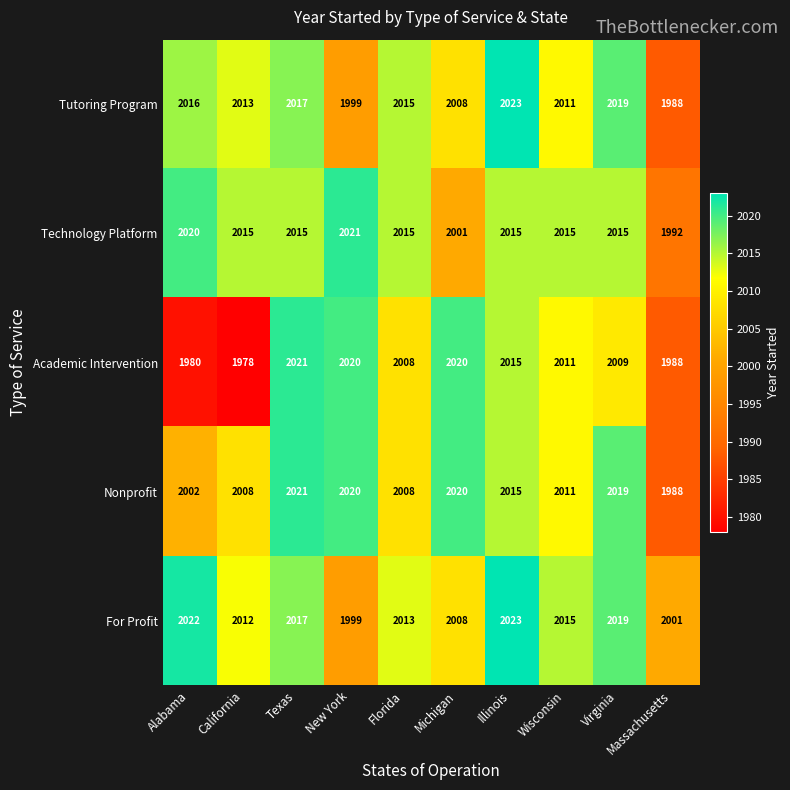

How many distinct data groups are displayed?

5